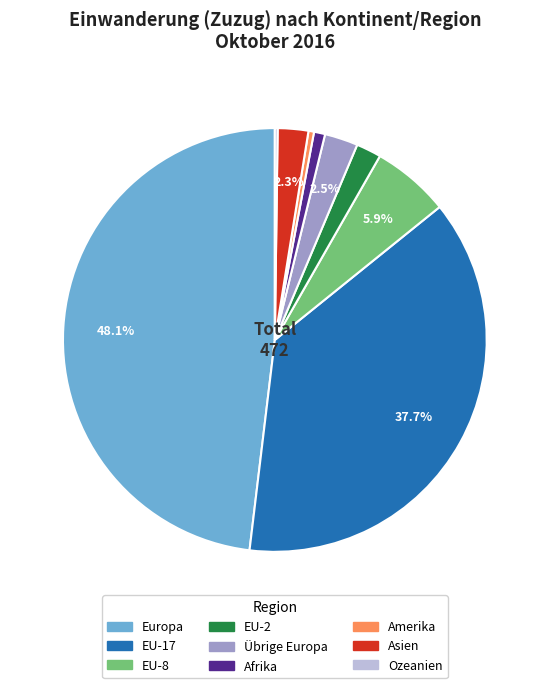

Is there a majority slice in this chart?

No